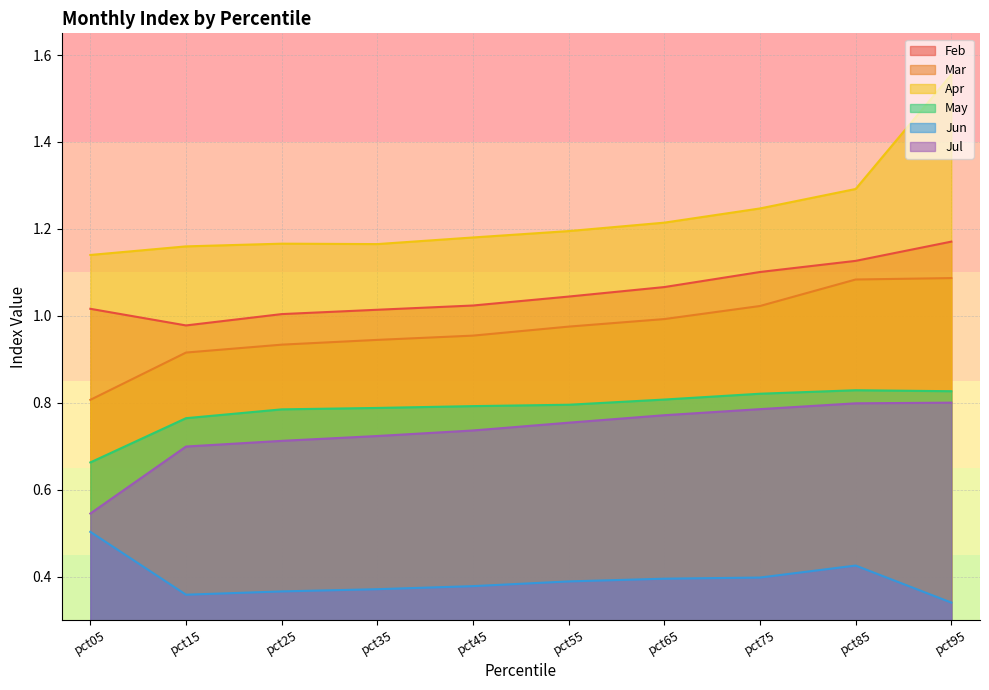

What is the value of the Apr point at the 1st from the left?

1.1